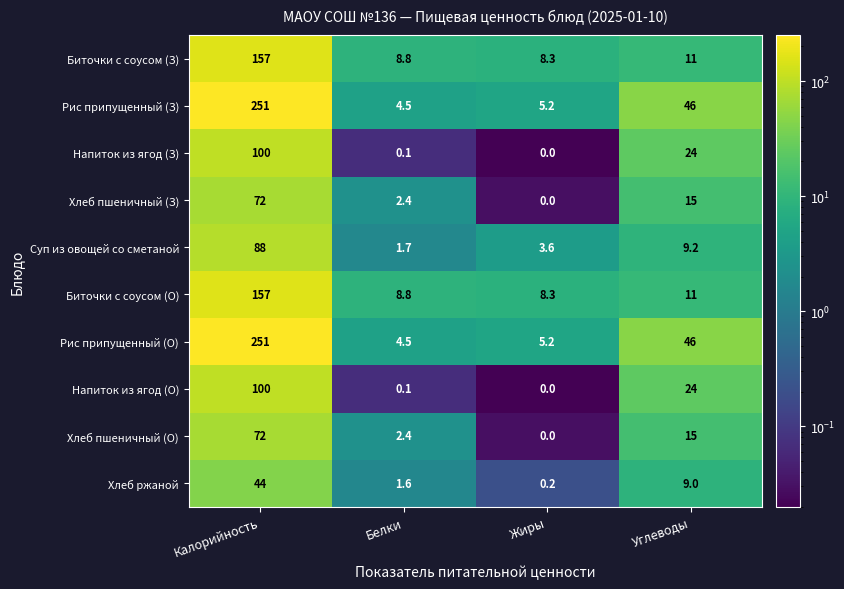

The Рис припущенный (З) series shows 63.5 at Углеводы. True or false?

False